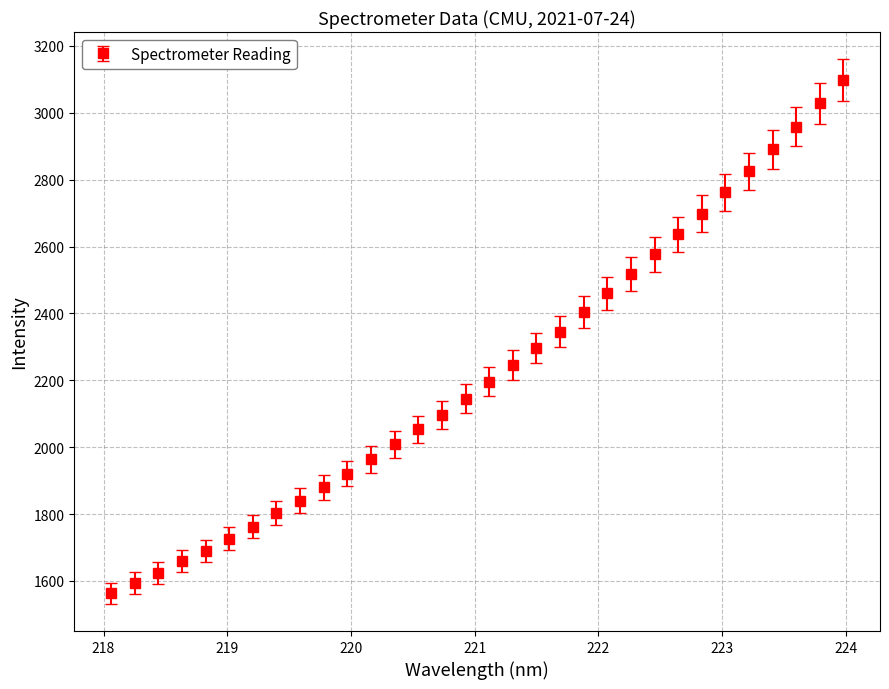

What is the difference between the maximum and minimum values?

1535.5